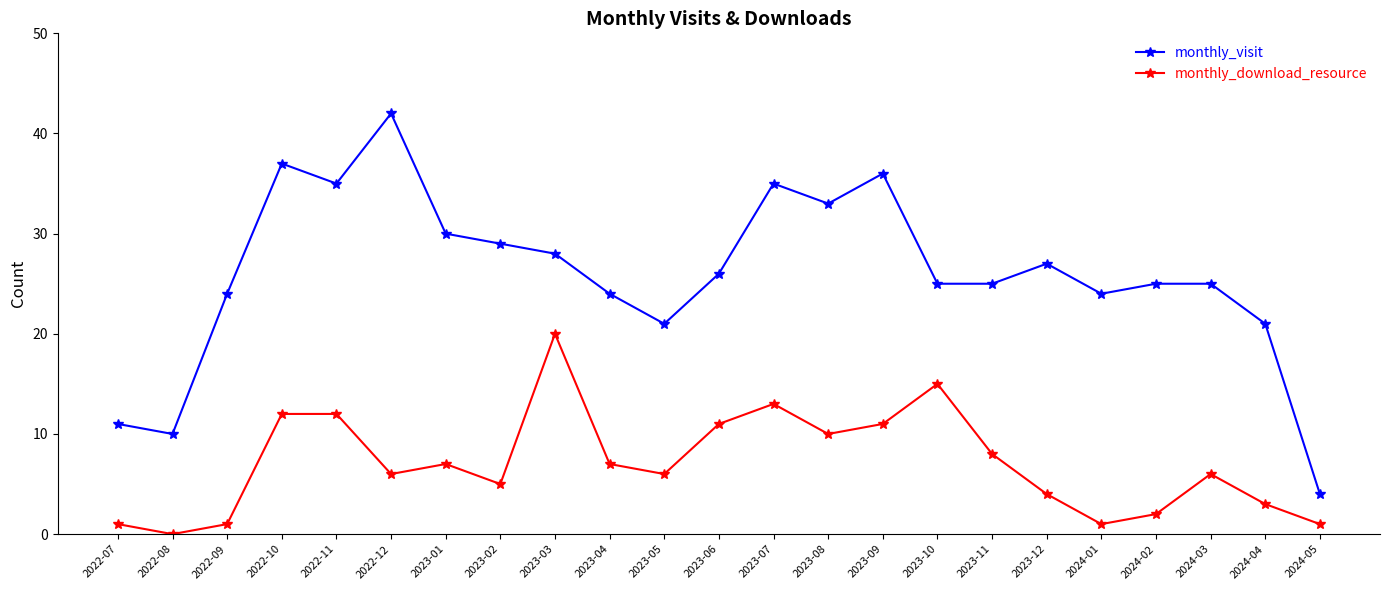

The value of monthly_visit at 2023-01 is 30. True or false?

True